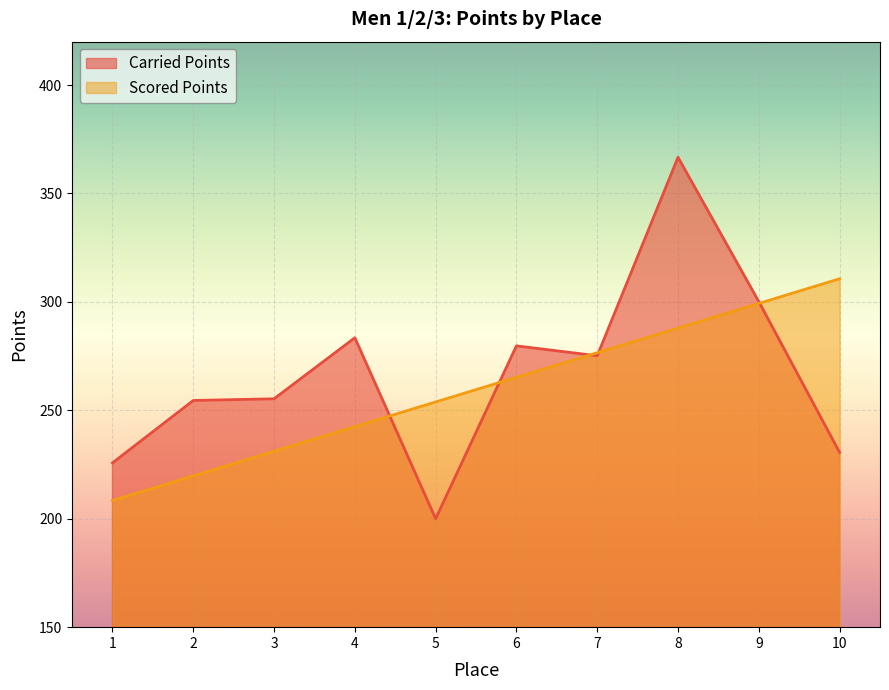

What are all the series names shown in the legend?

Carried Points, Scored Points